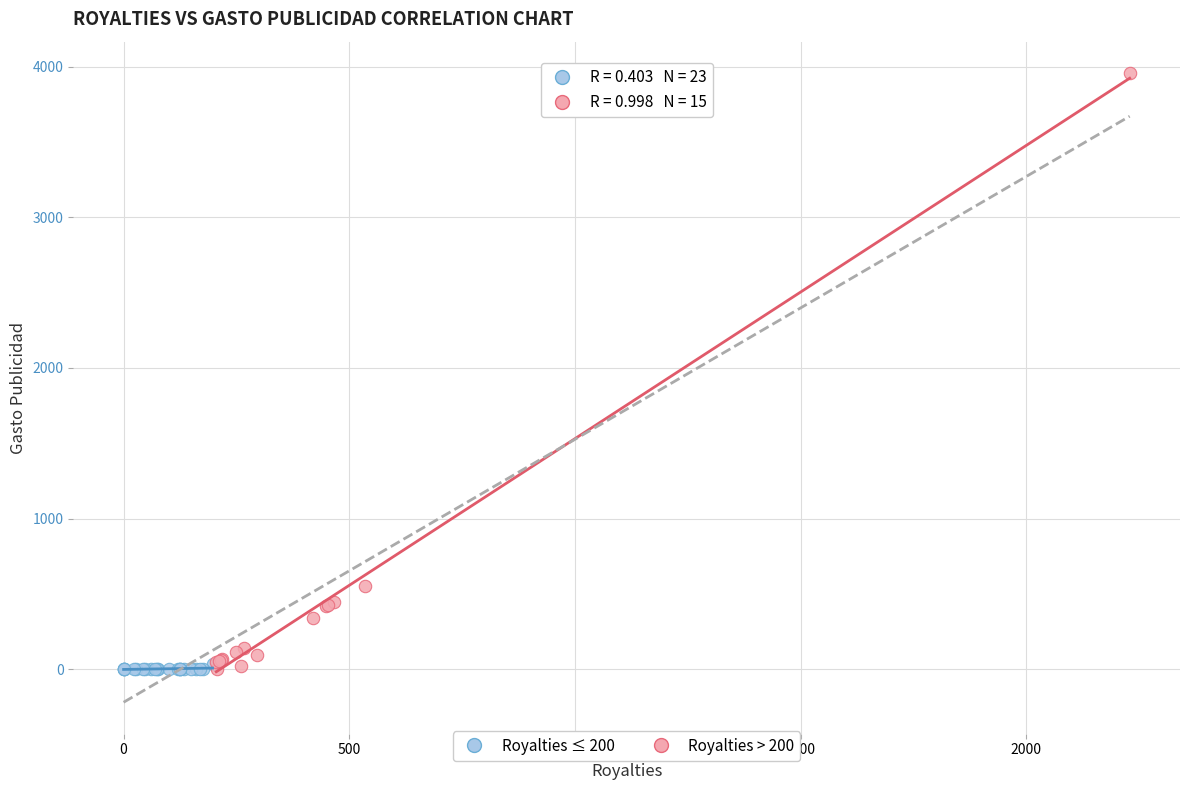

Which series contains the highest Y value?

Royalties > 200